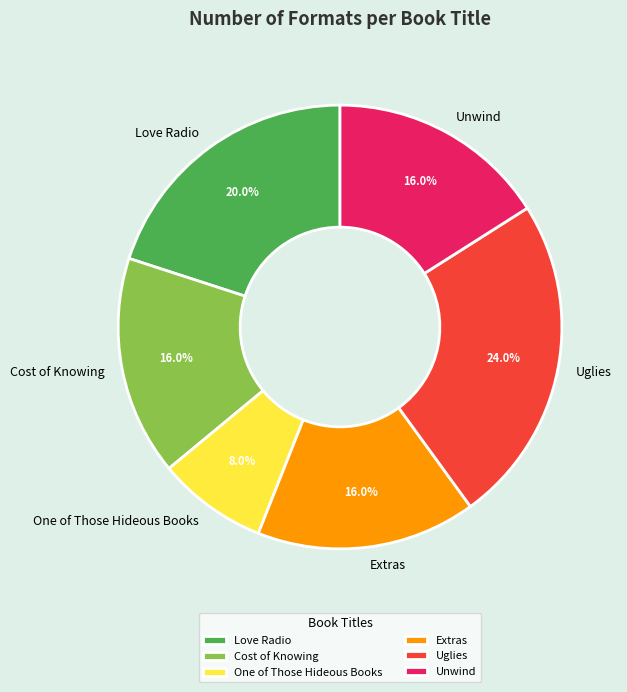

What is the largest slice in the pie chart?

Uglies